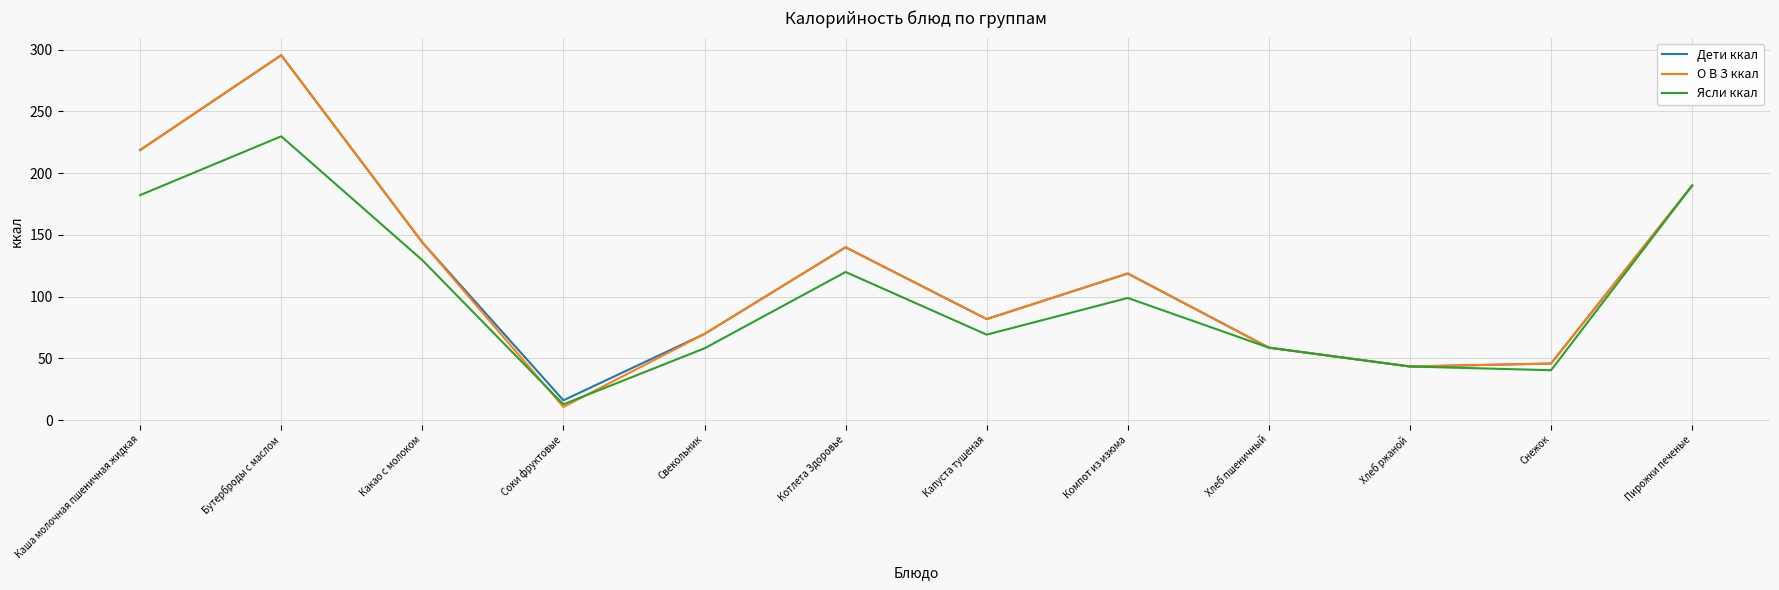

Which series has the largest range (max minus min)?

О В З ккал